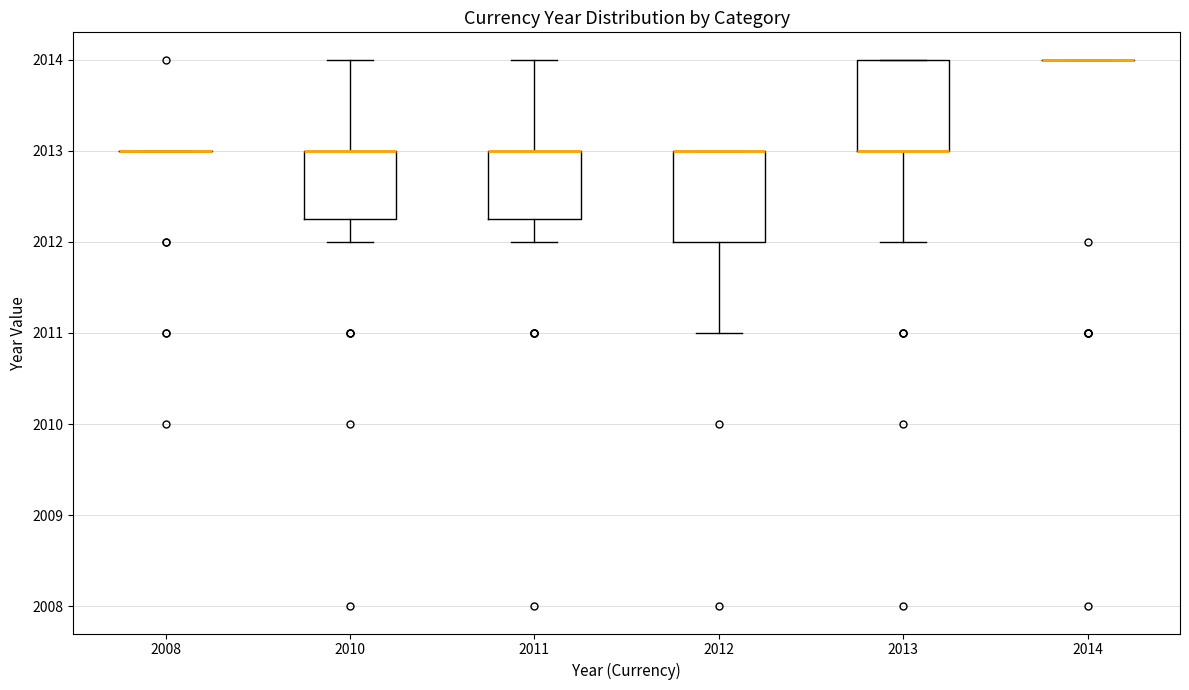

Where does the upper whisker of the box at x = 2011 end on the y-axis? The values are not printed on the chart, so give them approximately, as read against the axis.

2014.0